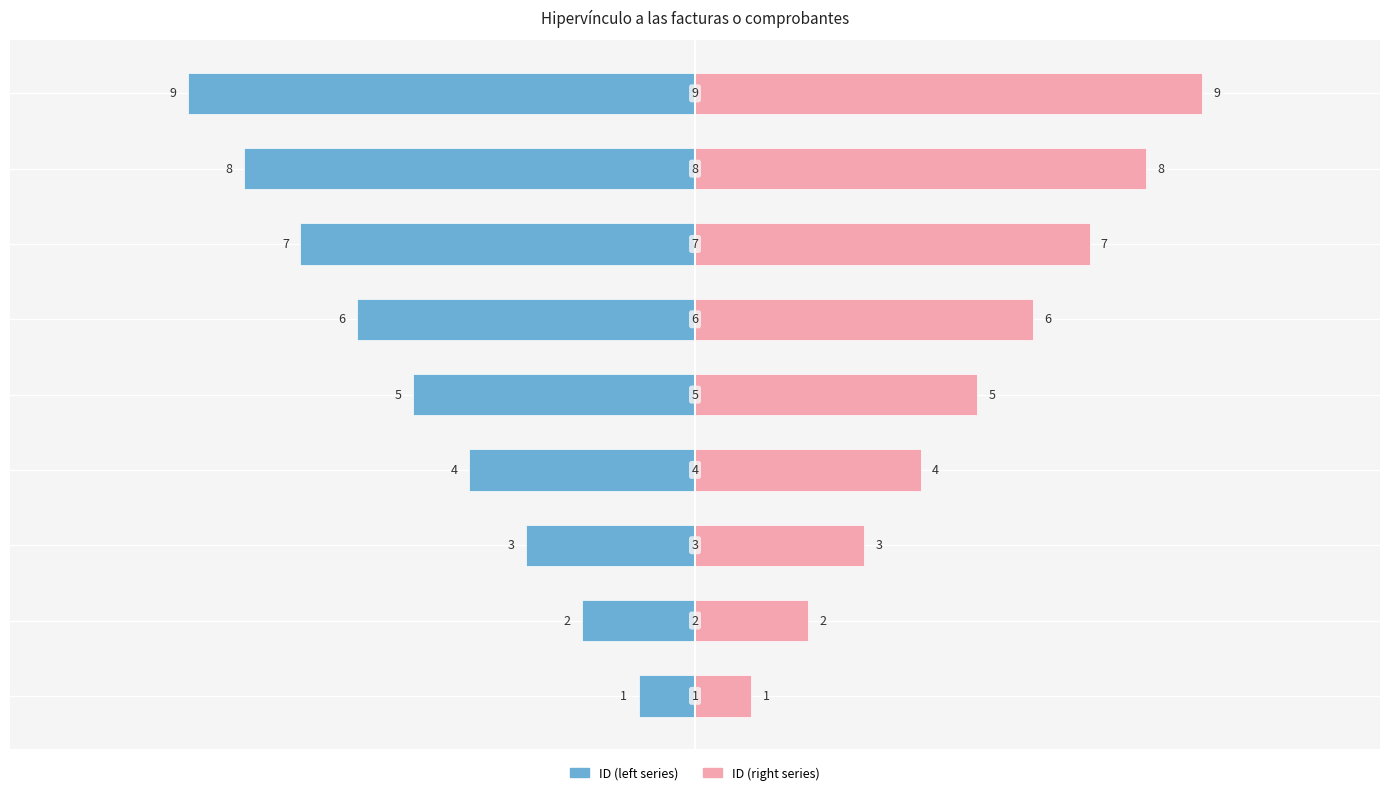

What are all the series names shown in the legend?

ID (left series), ID (right series)